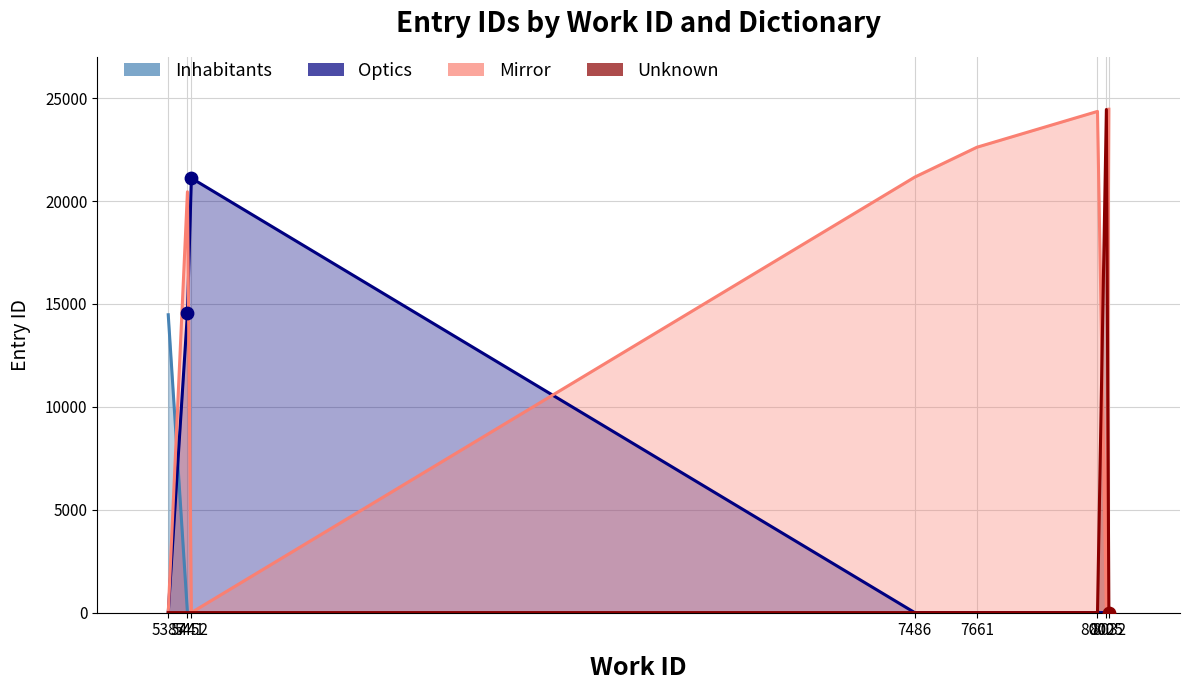

At how many categories does at least one series exceed 1670?

8